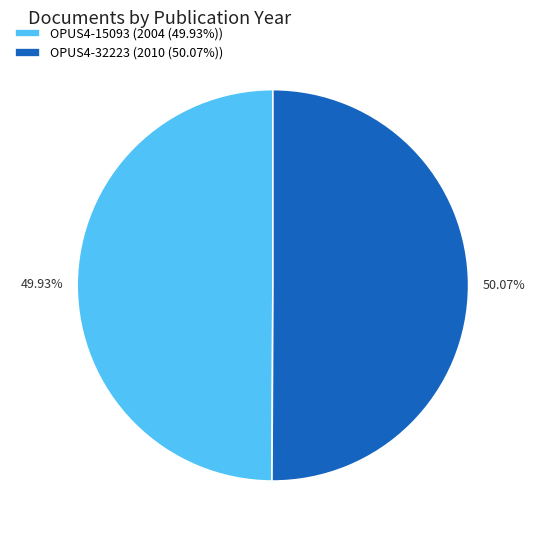

The OPUS4-32223 slice represents 50% of the pie. True or false?

True